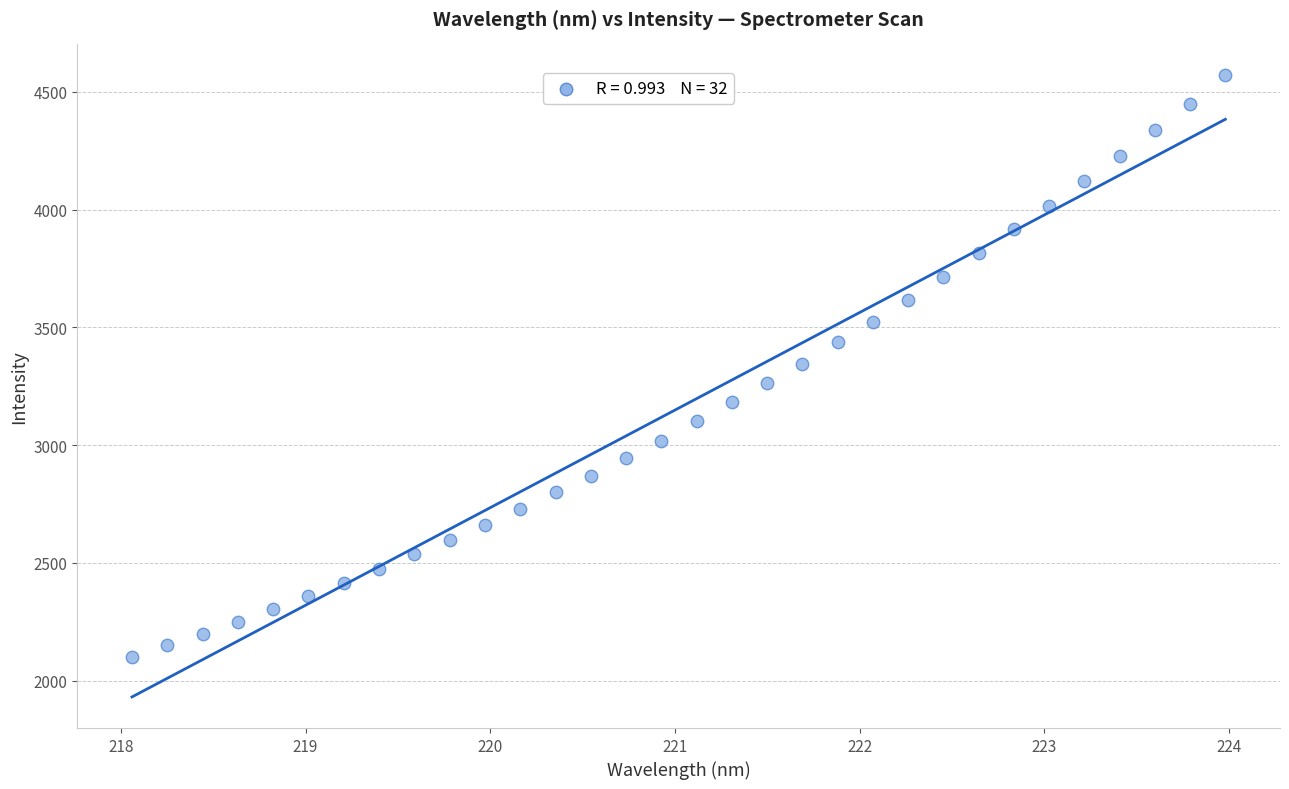

What is the range of X values (max minus min)?

5.9